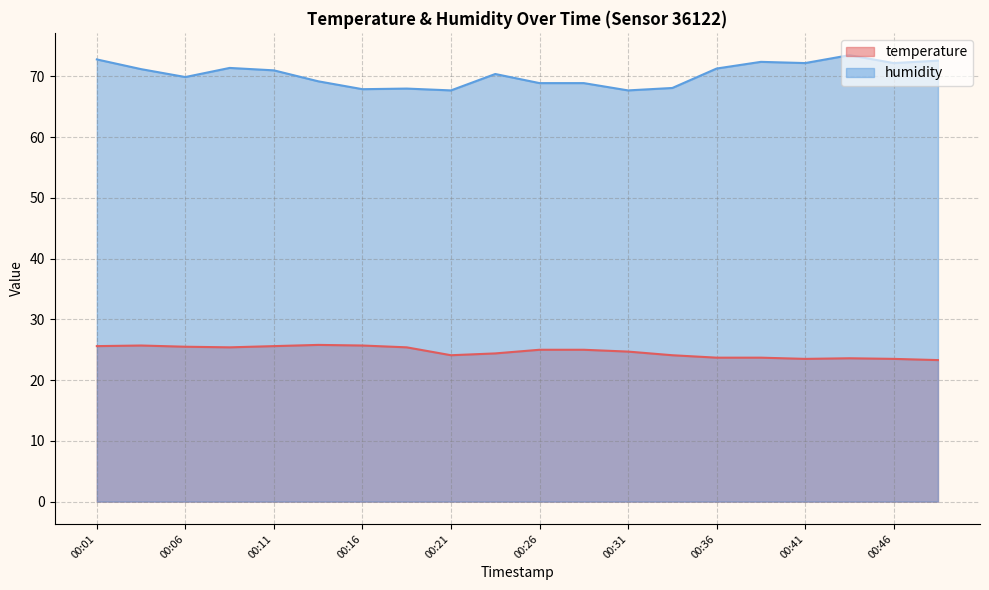

The humidity series shows 92.8 at 00:36. True or false?

False